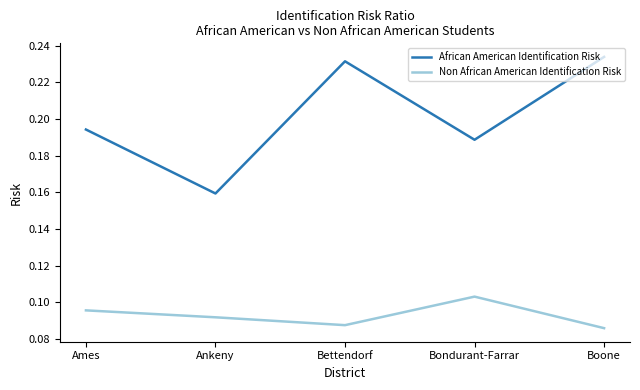

Rank the series by their maximum value, from lowest to highest.

Non African American Identification Risk, African American Identification Risk